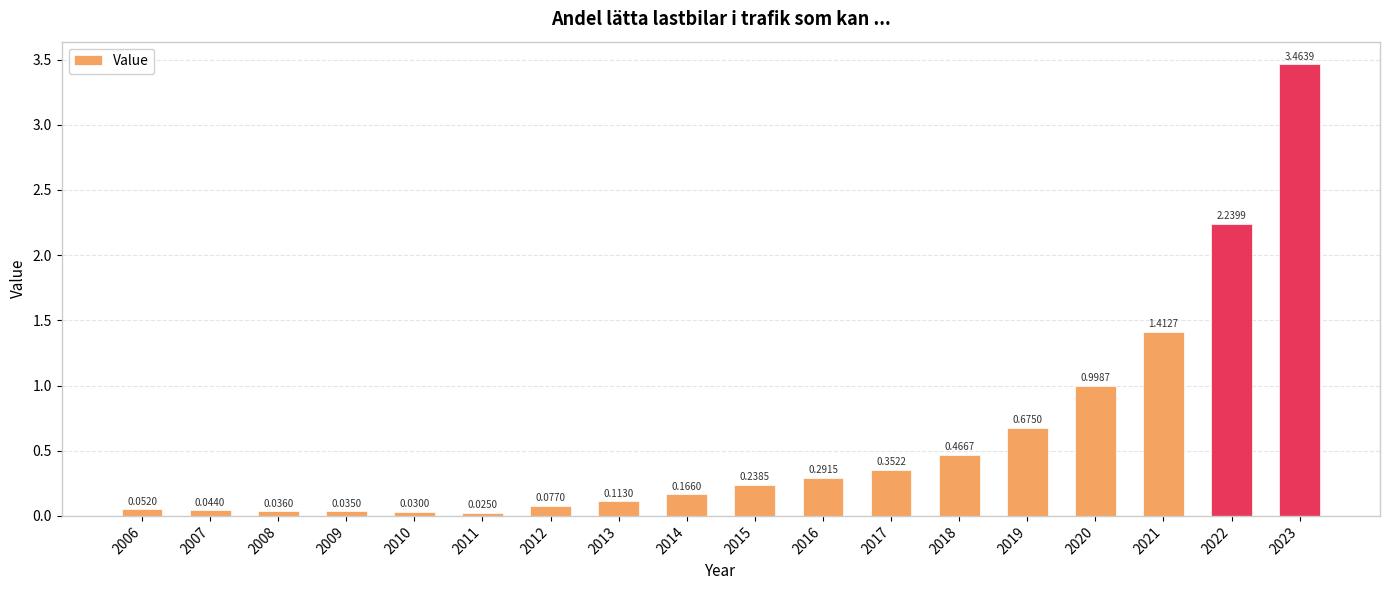

What is the change in value from 2009 to 2018?

+0.4